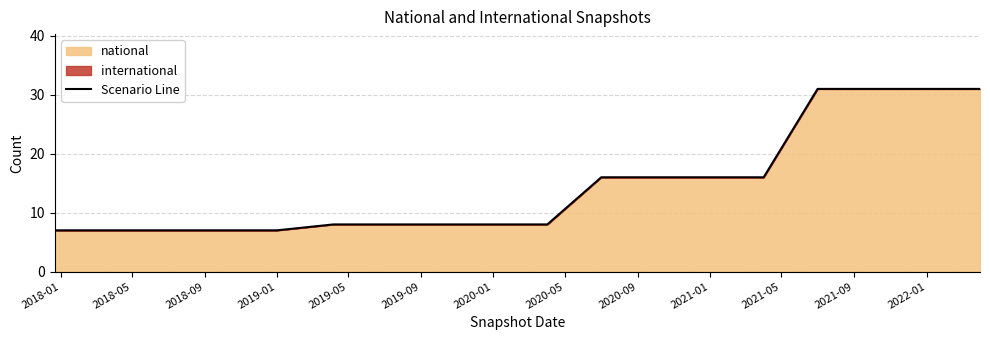

What is the difference between the maximum and minimum values?

24